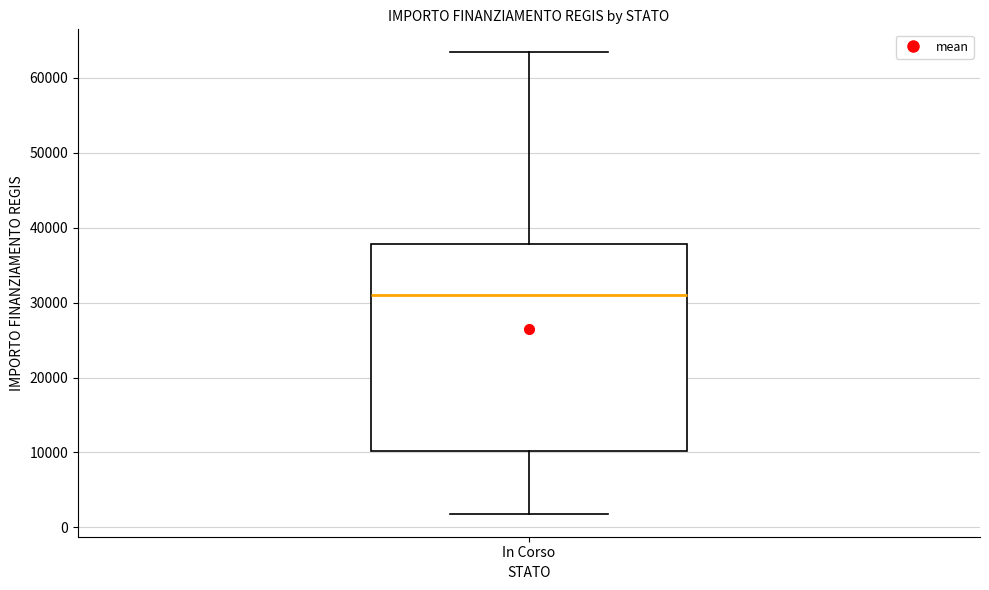

Read this box plot against the y-axis: the position of the median line, the range covered by the box, and the ends of both whiskers. The values are not printed on the chart, so give them approximately, as read against the axis.

median 31000, box 10000 to 38000, whiskers 2000 to 63000